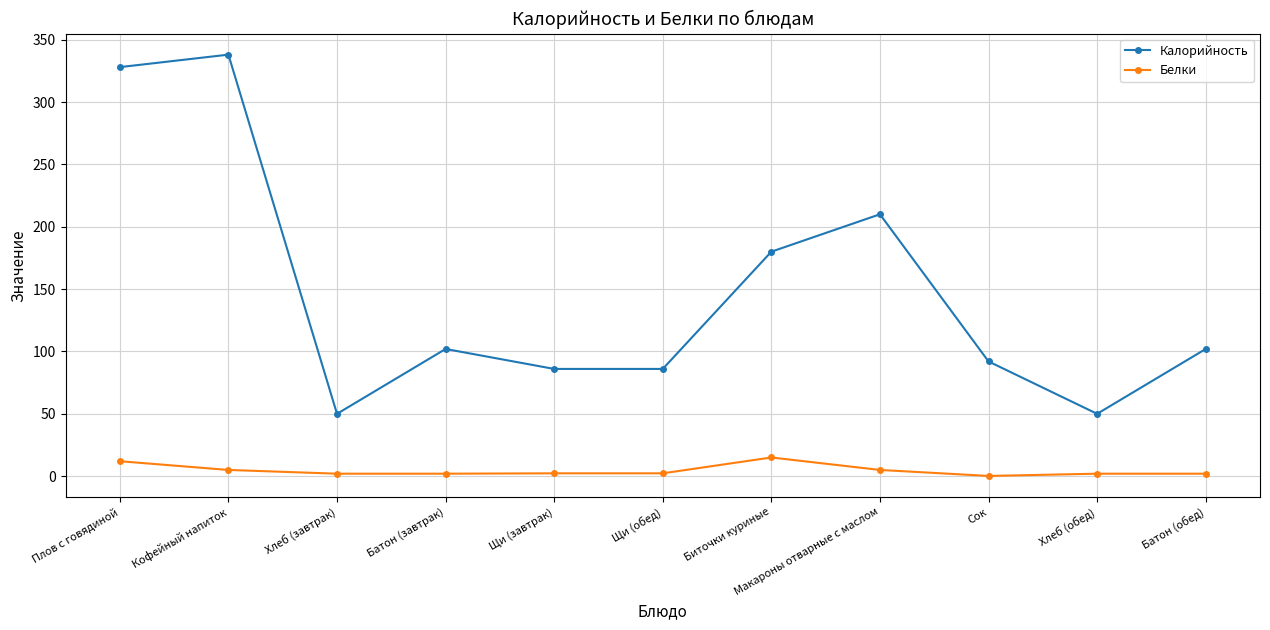

Where does the Белки series first go above 2?

Плов с говядиной